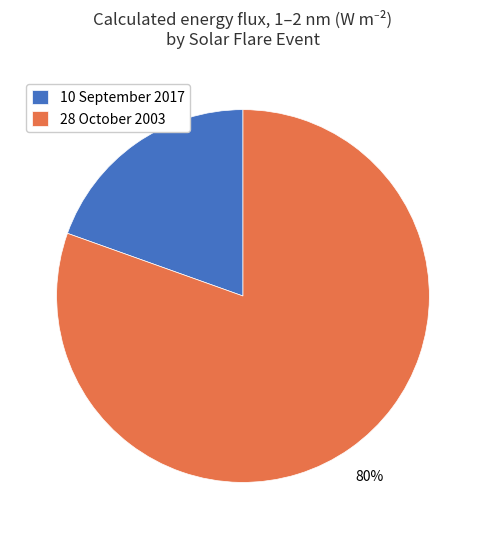

Which has a higher value, 28 October 2003 or 10 September 2017?

28 October 2003